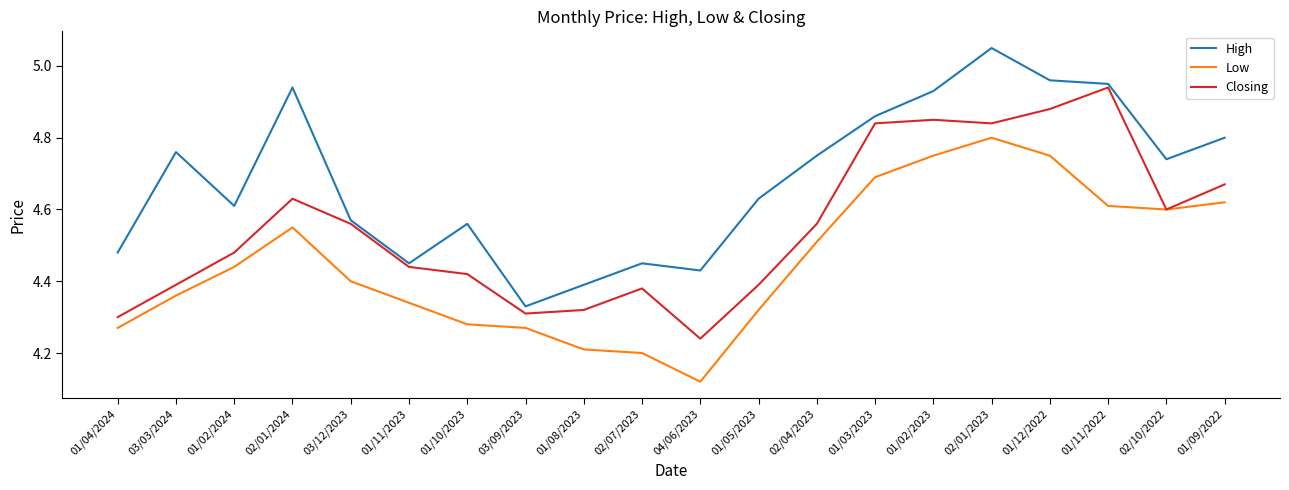

How many lines are shown in the chart?

3